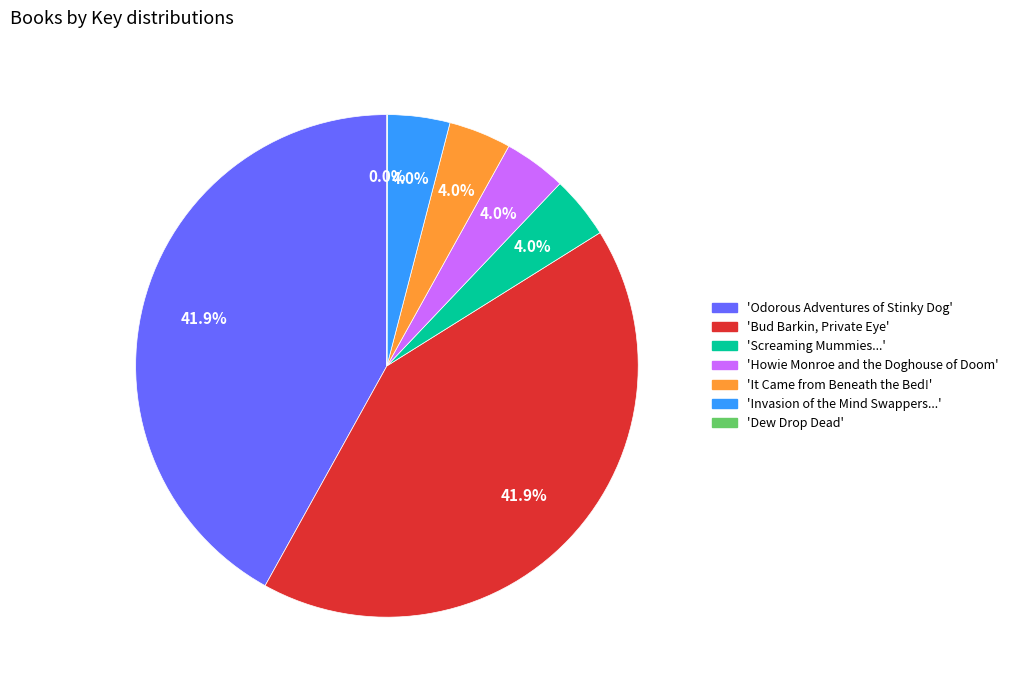

Does any single category account for the majority?

No